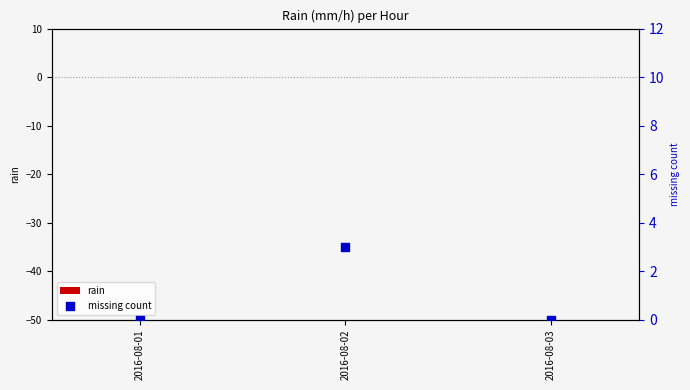

What are all the series names shown in the legend?

rain, missing count